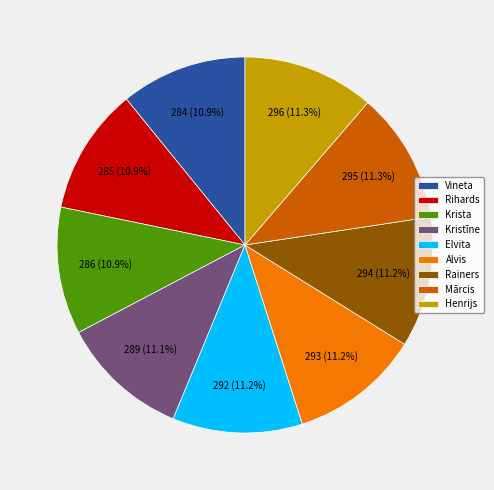

How many segments does this pie chart have?

9